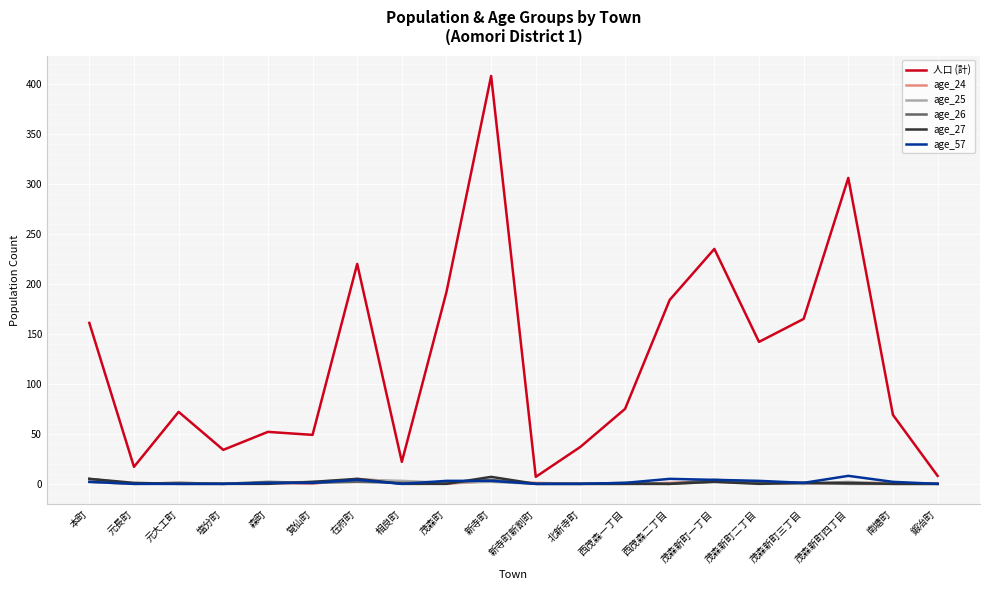

Which series has the largest range (max minus min)?

人口 (計)